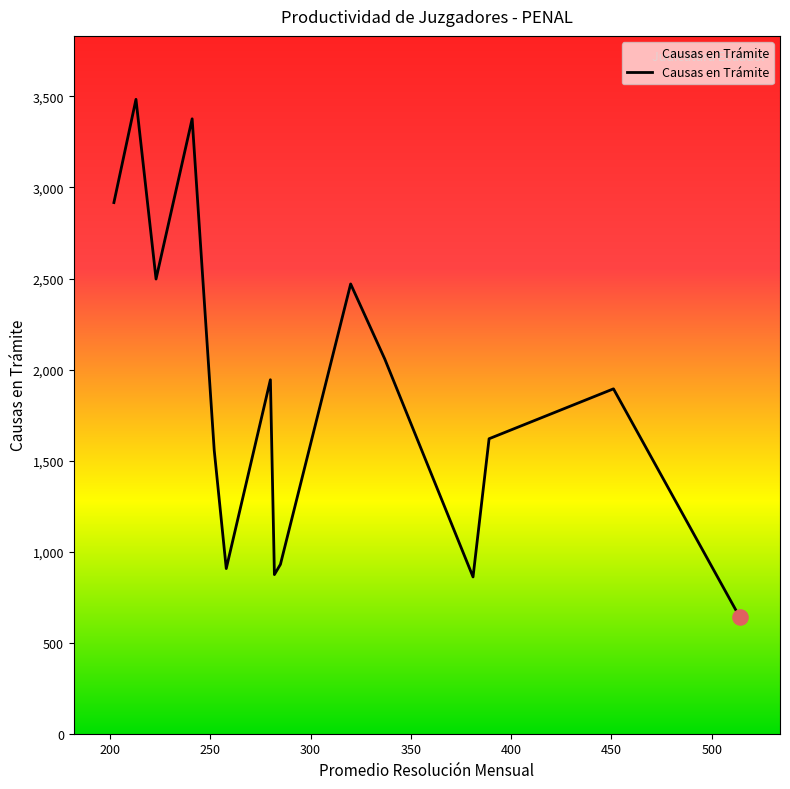

What is the greatest value displayed?

3484